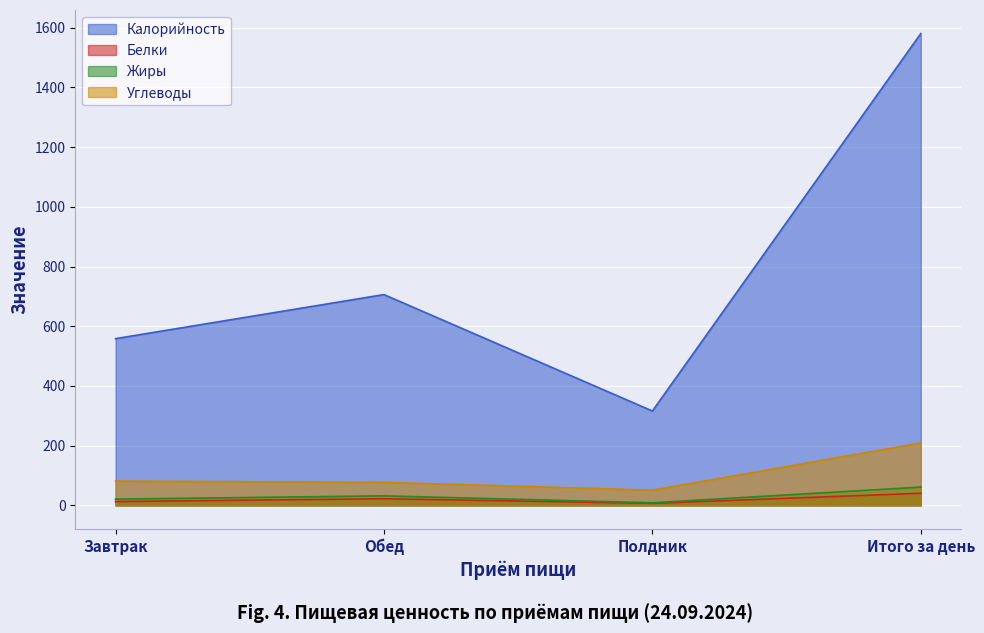

What is the smallest value displayed?

6.6